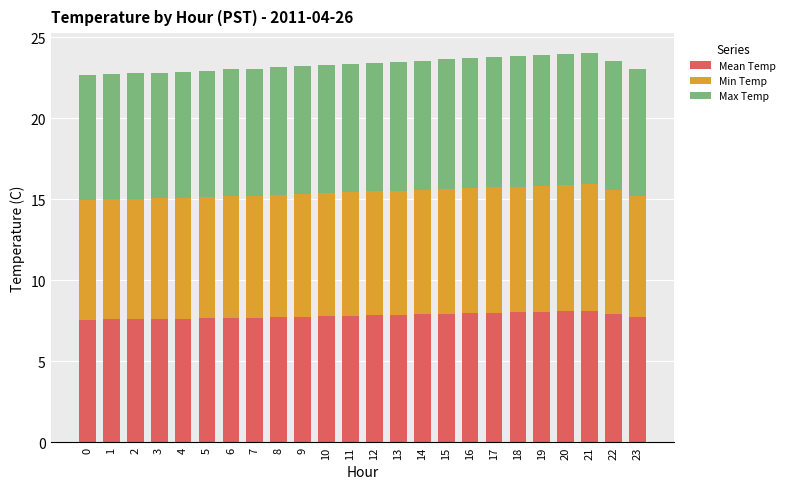

What is the total value across all series at 2?

22.8